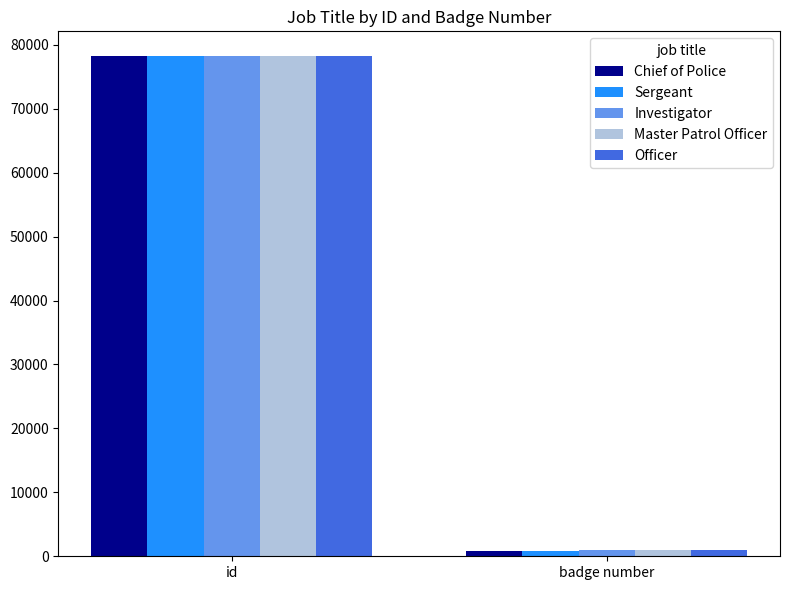

What is the spread (max minus min) of values at id?

13